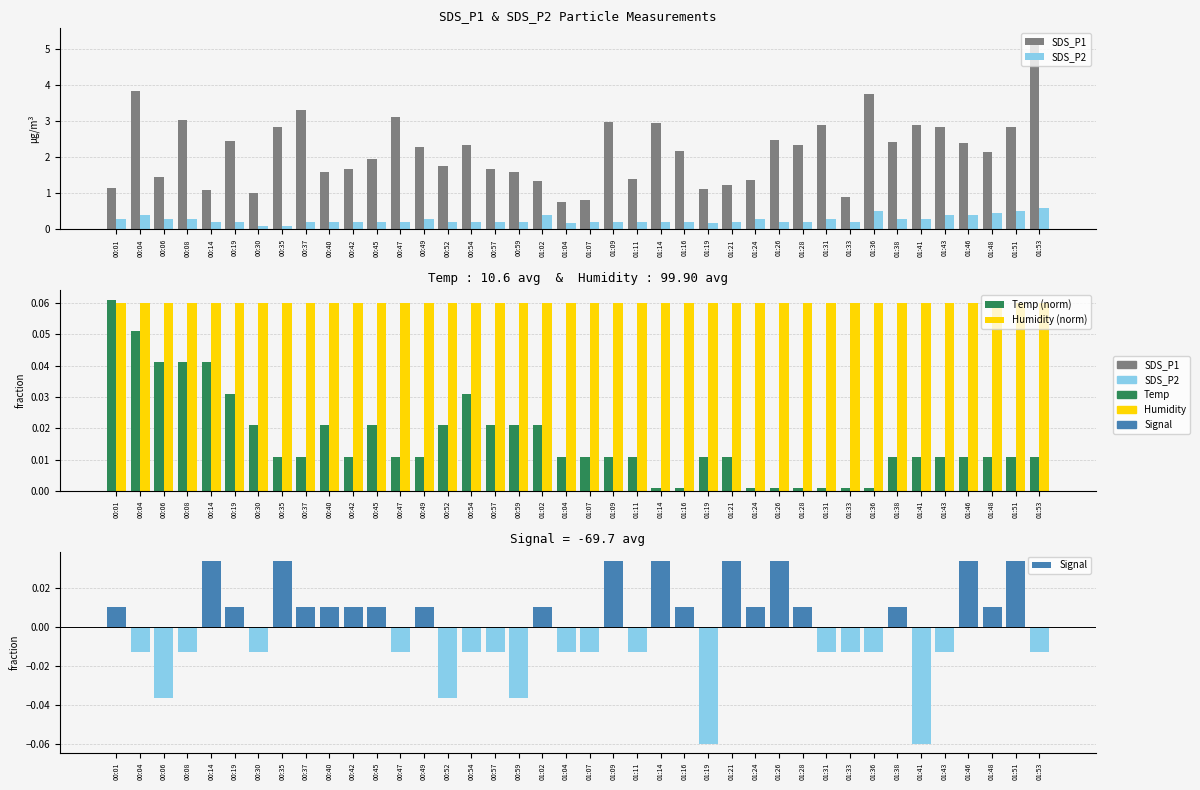

Between 00:04 and 01:09, which series saw the biggest shift?

SDS_P1